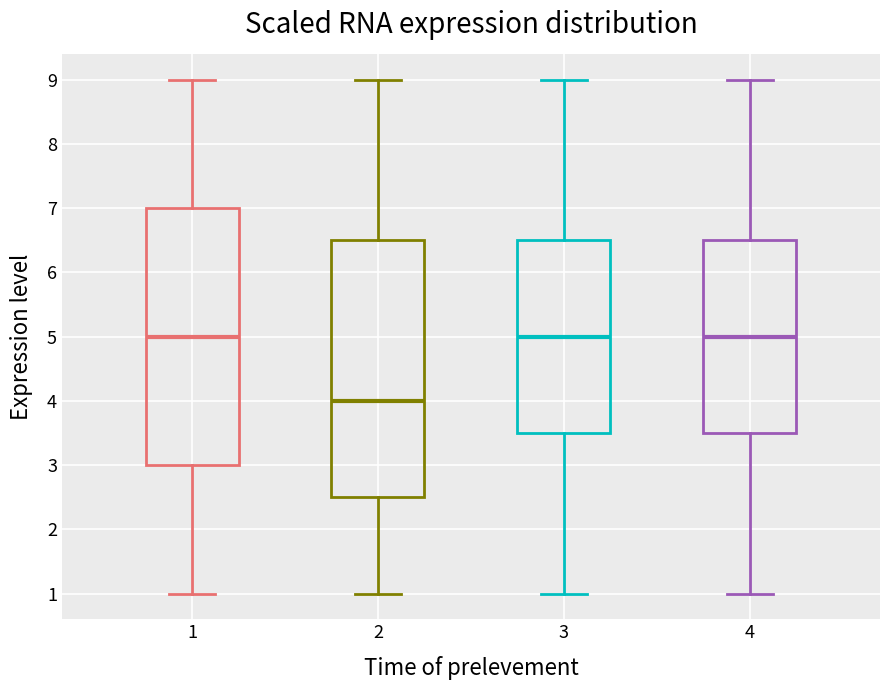

Reading left to right, read every box against the y-axis: the position of its median line, the range the box covers, and the ends of its whiskers. The values are not printed on the chart, so give them approximately, as read against the axis.

1: median 5.0, box 3.0 to 7.0, whiskers 1.0 to 9.0
2: median 4.0, box 2.5 to 6.5, whiskers 1.0 to 9.0
3: median 5.0, box 3.5 to 6.5, whiskers 1.0 to 9.0
4: median 5.0, box 3.5 to 6.5, whiskers 1.0 to 9.0